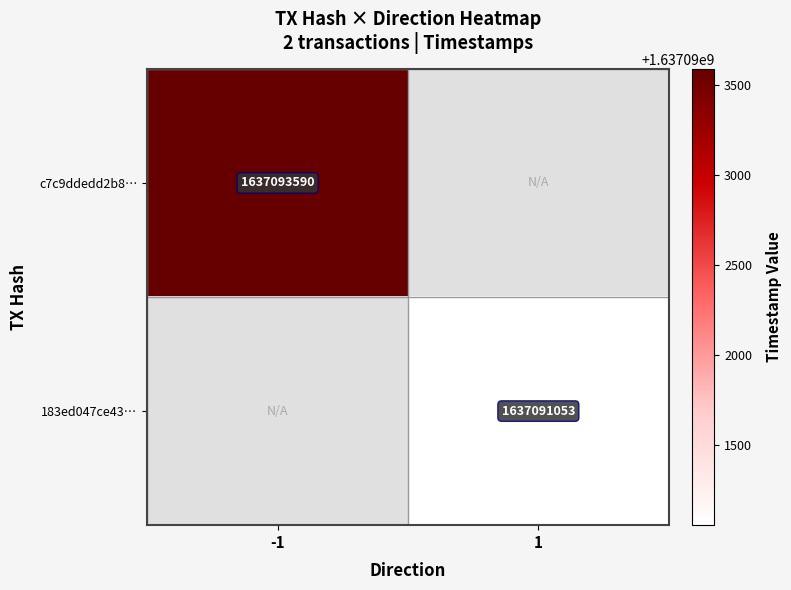

The c7c9ddedd2b8… series shows 733320340 at -1. True or false?

False